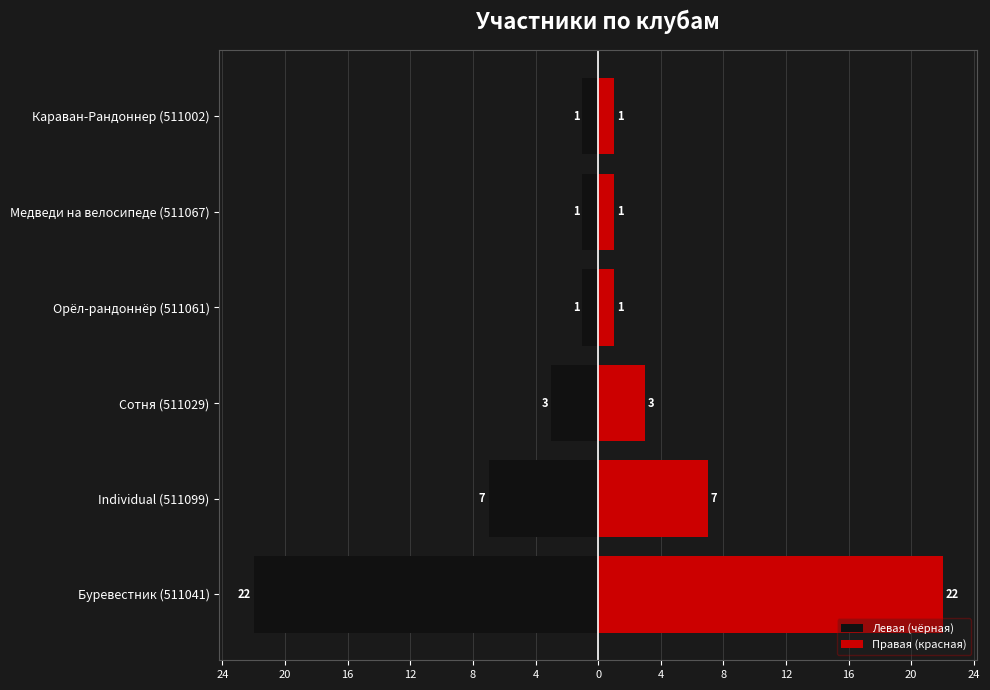

How many groups of bars are there?

6